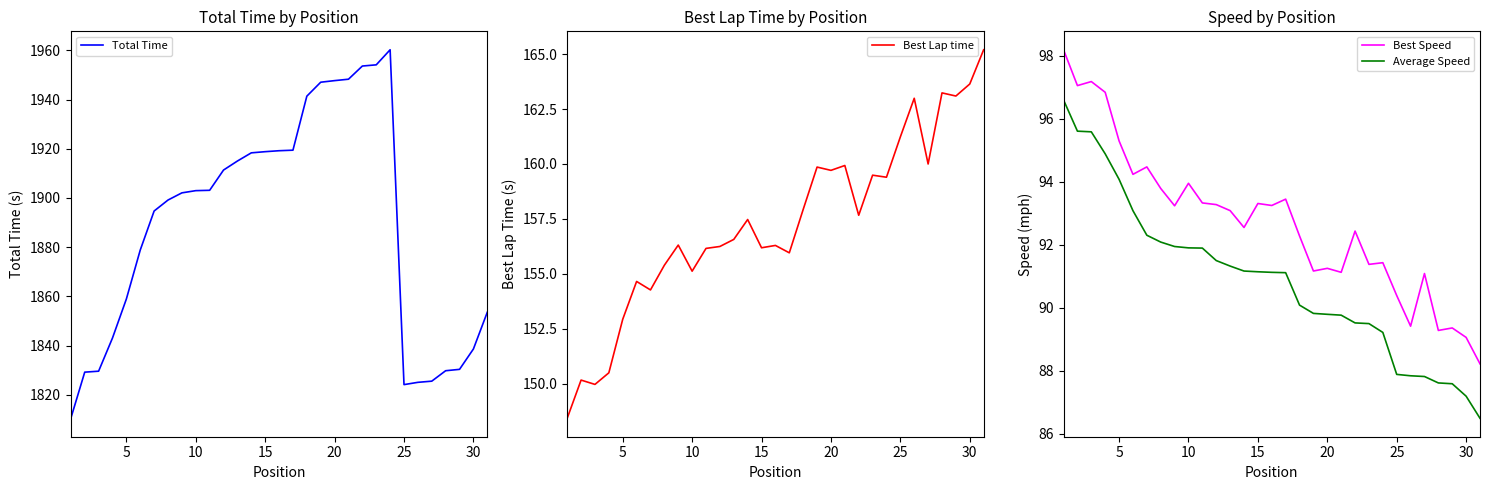

True or false: Average Speed and Best Speed intersect in this chart.

False